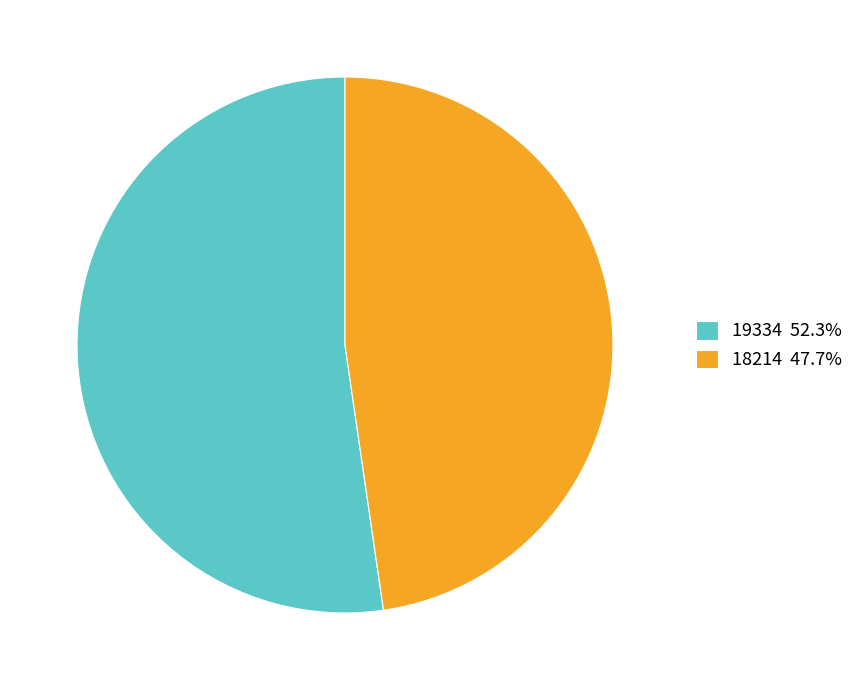

What is the ratio of the value at 18214 47.7% to the value at 19334 52.3%?

0.9